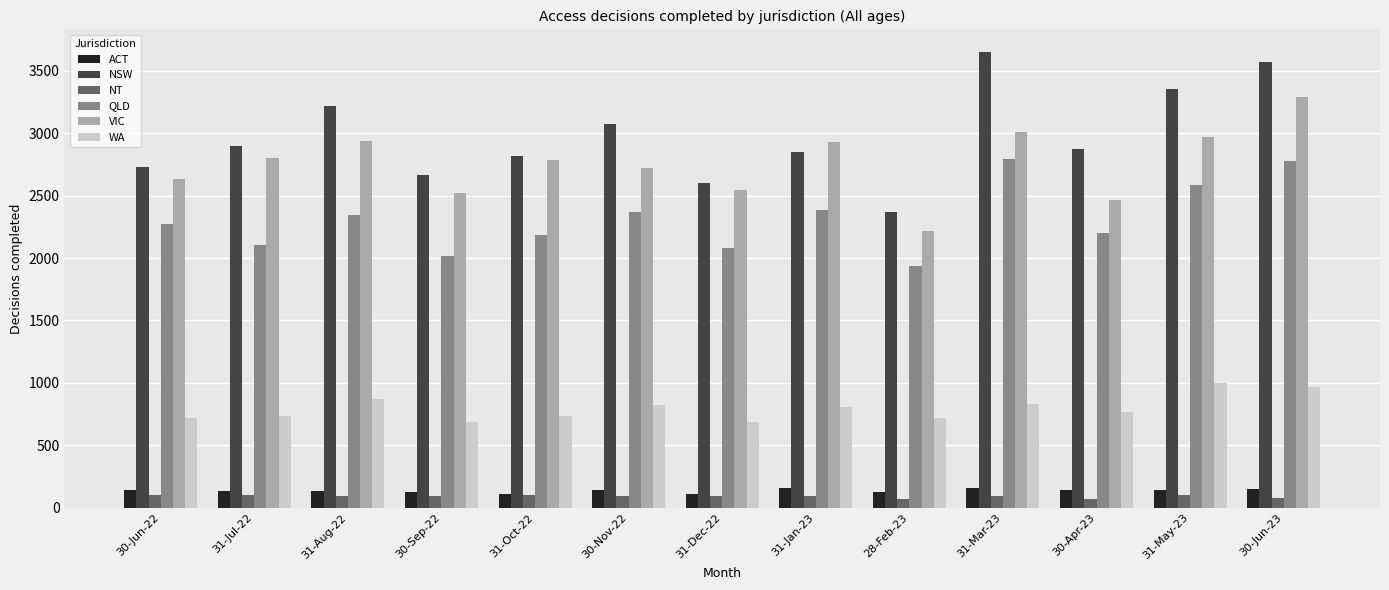

Between 31-Oct-22 and 31-Dec-22, which series saw the biggest shift?

VIC